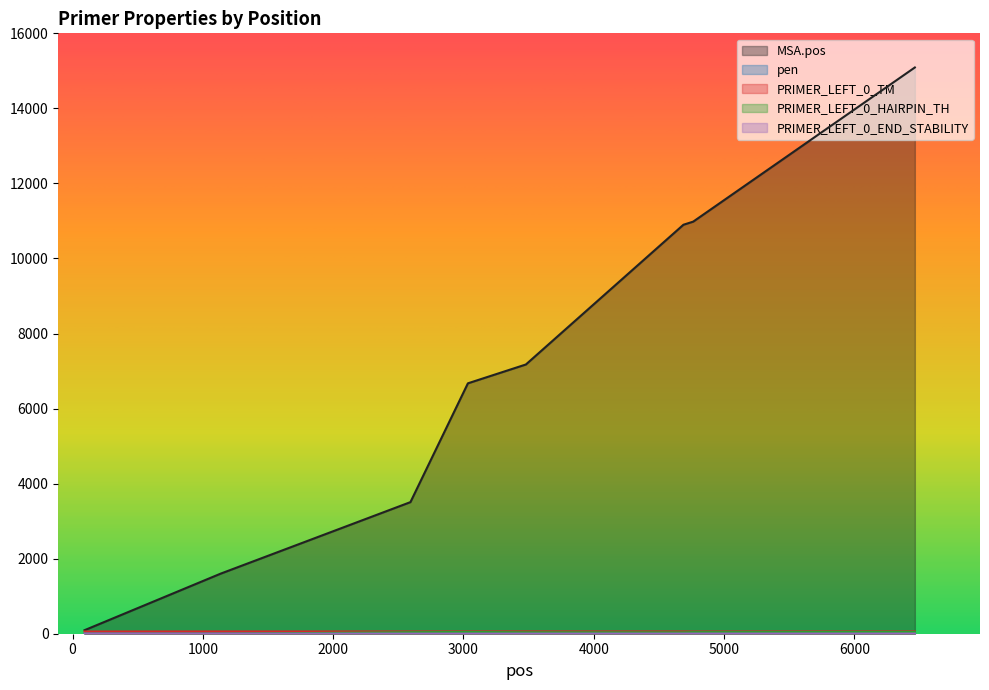

True or false: MSA.pos and PRIMER_LEFT_0_END_STABILITY cross at least once.

False